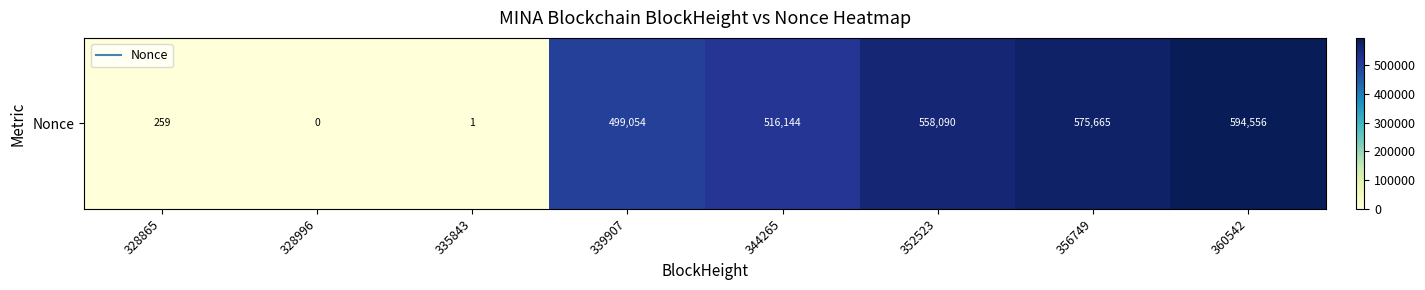

Reading right to left, extract all data points from this chart.

360542=594556	356749=575665	352523=558090	344265=516144	339907=499054	335843=1	328996=0	328865=259